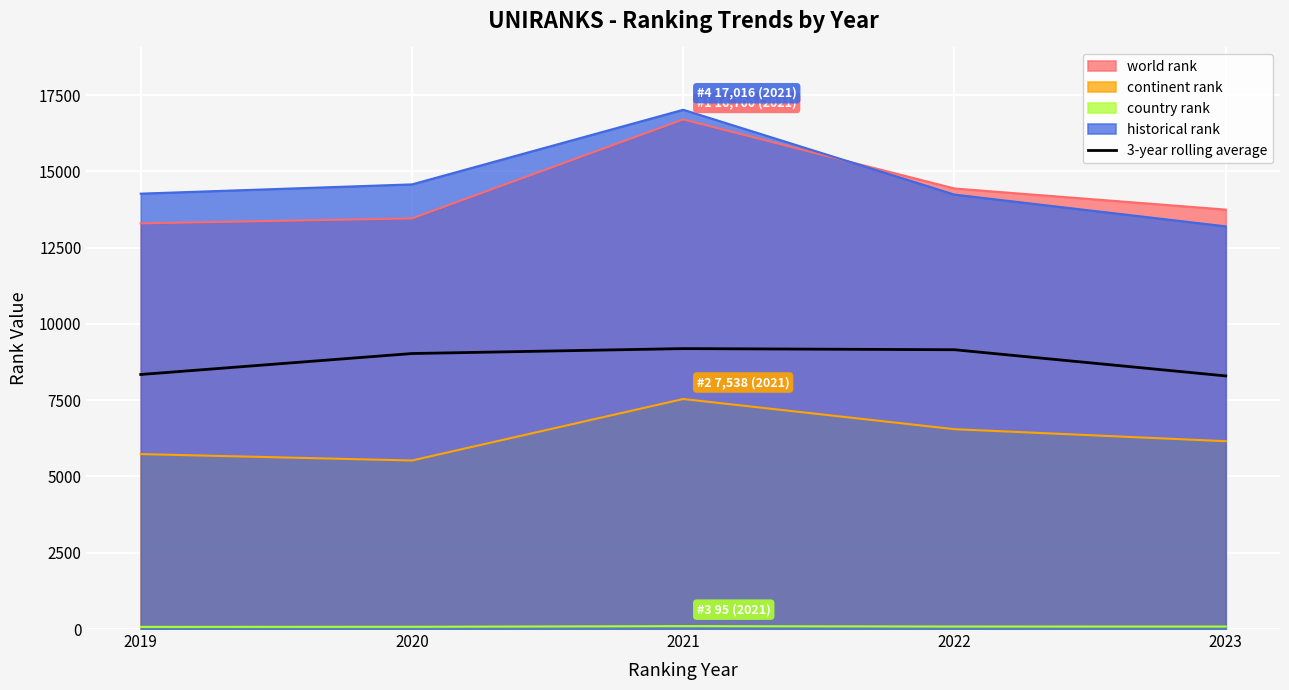

Rank the categories by value from highest to lowest.

2021, 2022, 2020, 2019, 2023